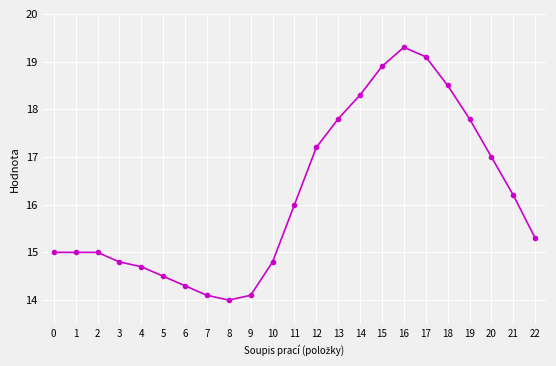

What is the difference between the maximum and minimum values?

5.3